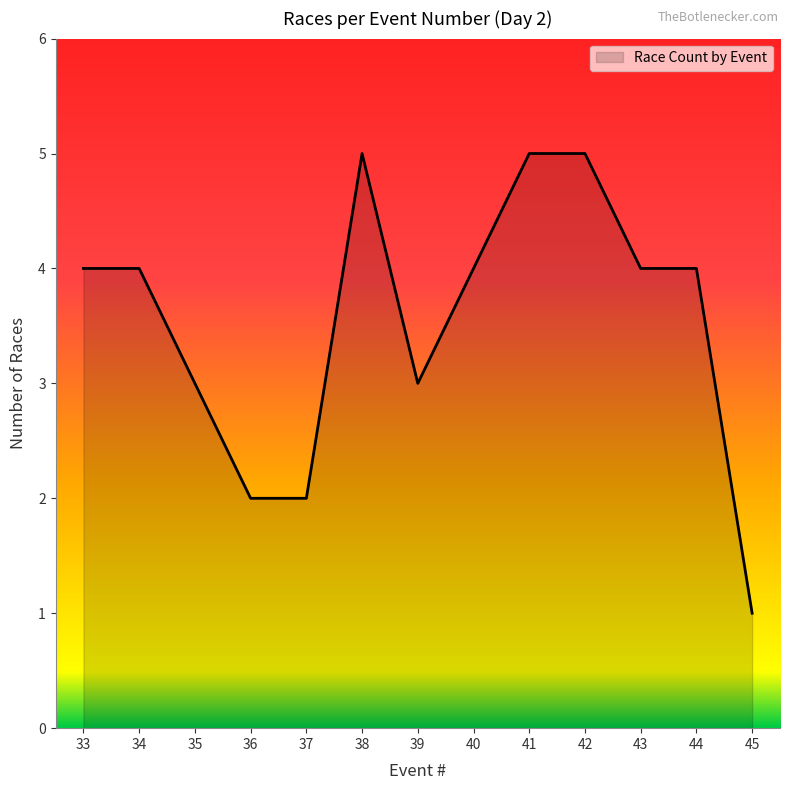

How many lines are shown in the chart?

1